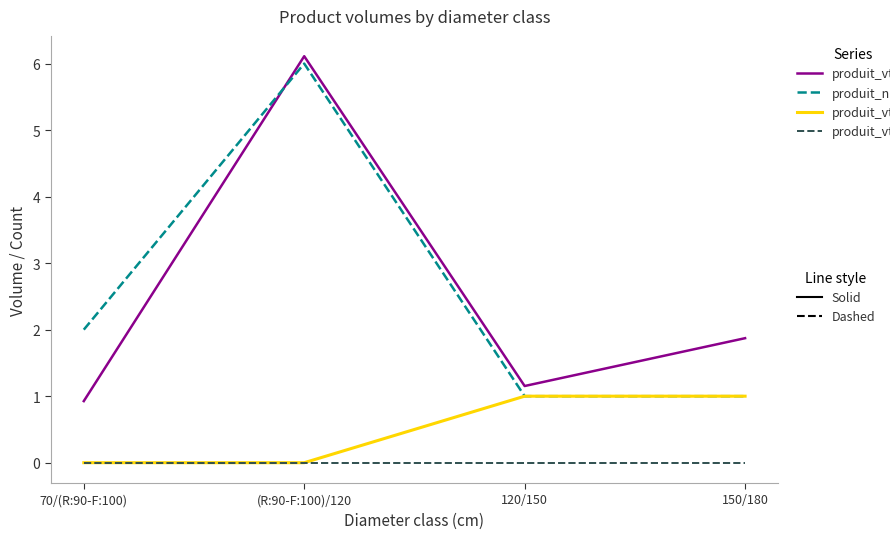

At which category does the chart reach its peak across all series?

(R:90-F:100)/120